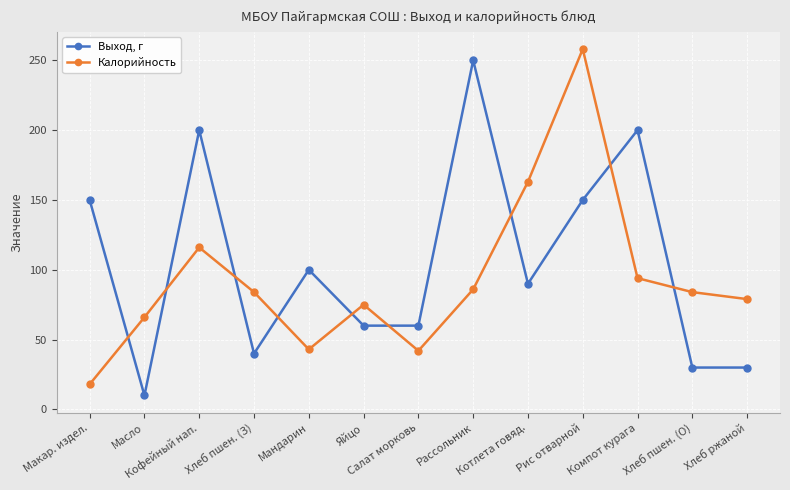

Which series ends up on top after the final intersection of Выход, г and Калорийность?

Калорийность